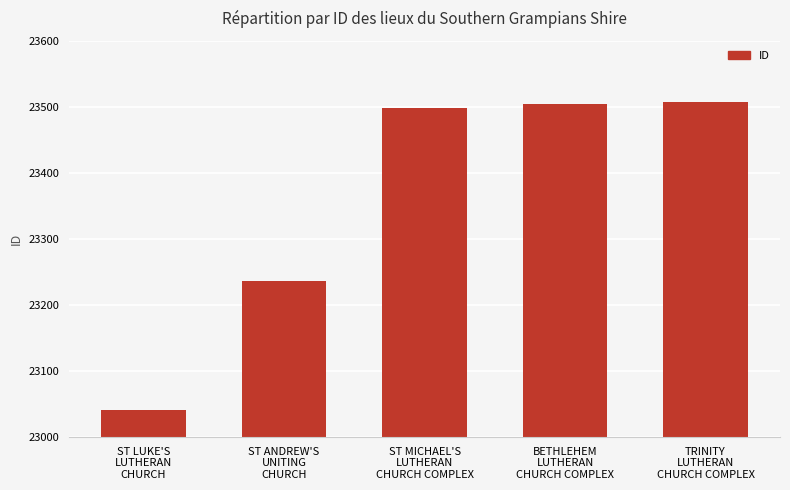

What is the label of the 2nd bar from the left?

ST ANDREW'S
UNITING
CHURCH